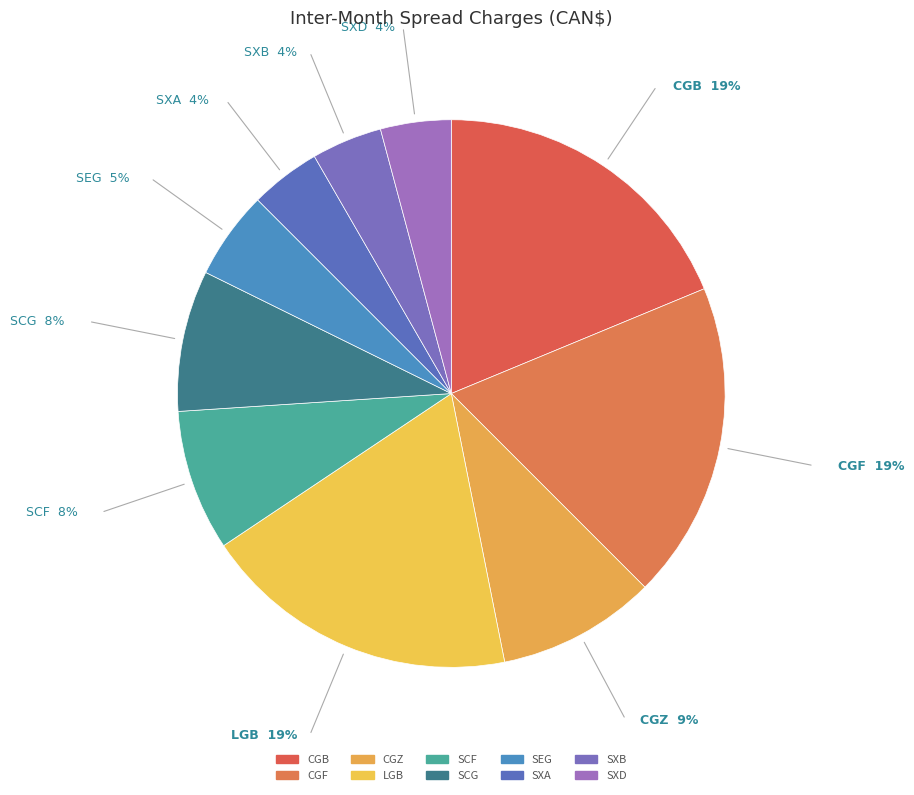

Between CGB and SXA, which is larger?

CGB